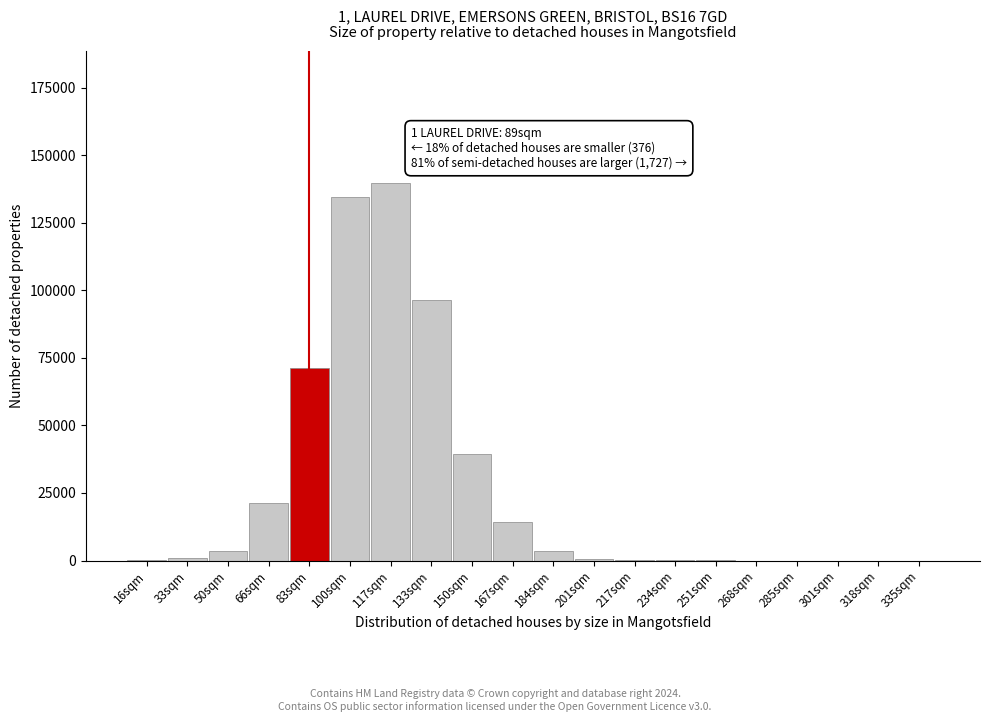

Is it true that the value at 167sqm is 14227?

True